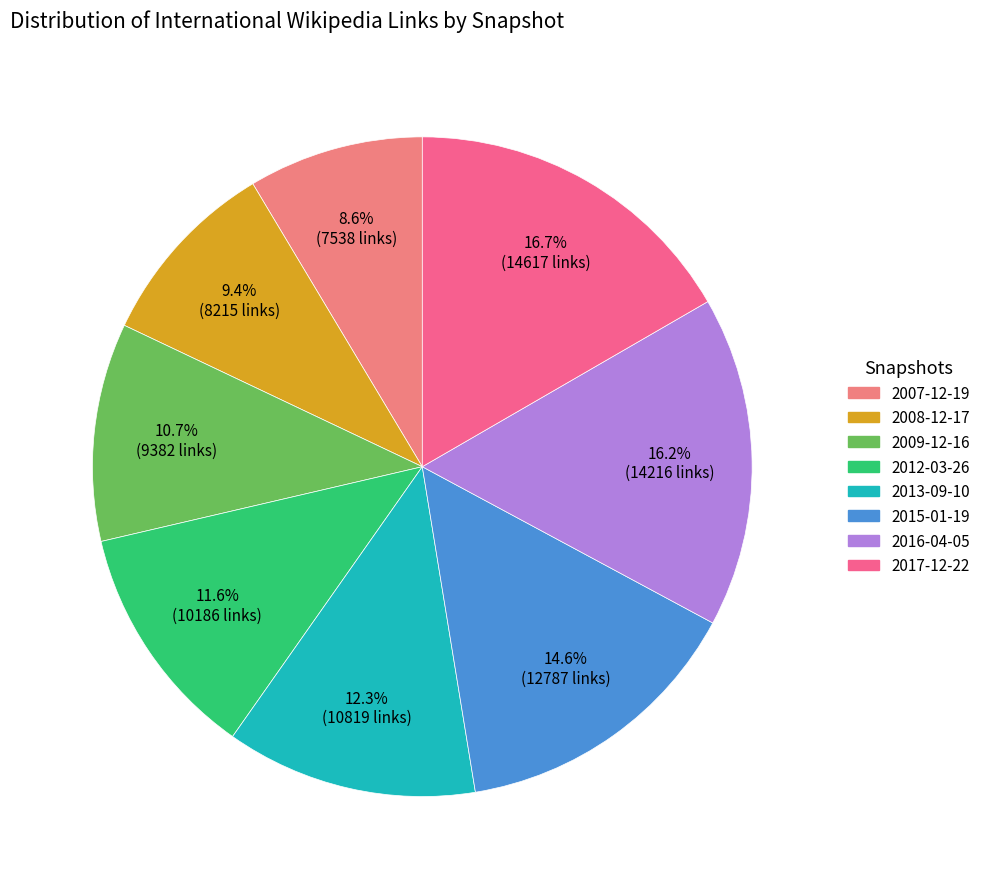

Count the number of slices in the pie.

8